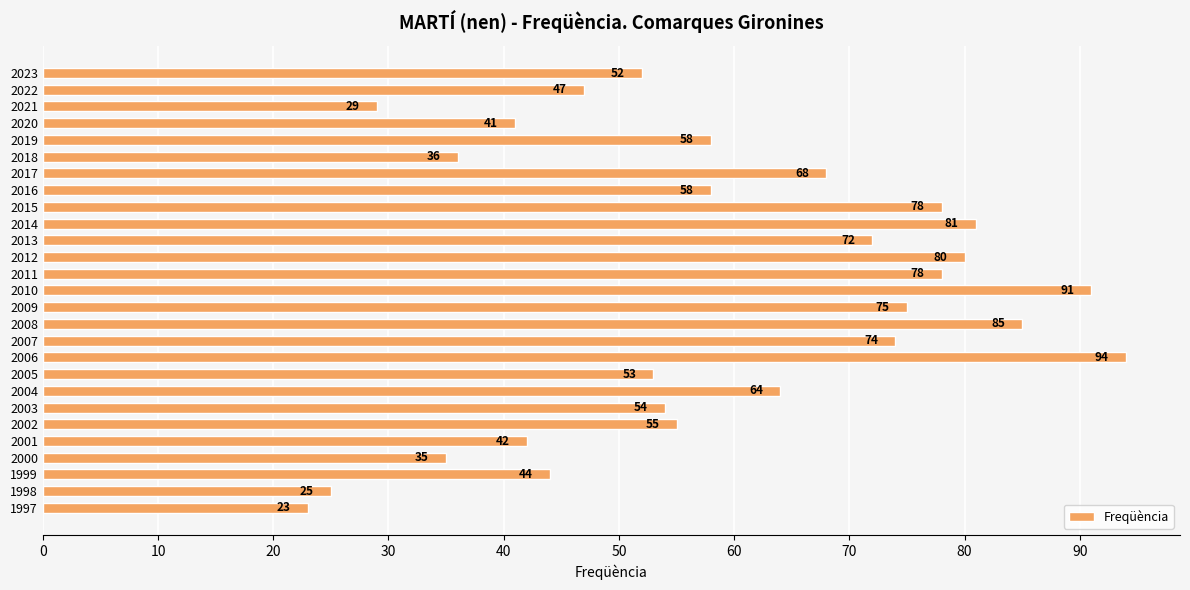

What is the minimum value shown in the chart?

23